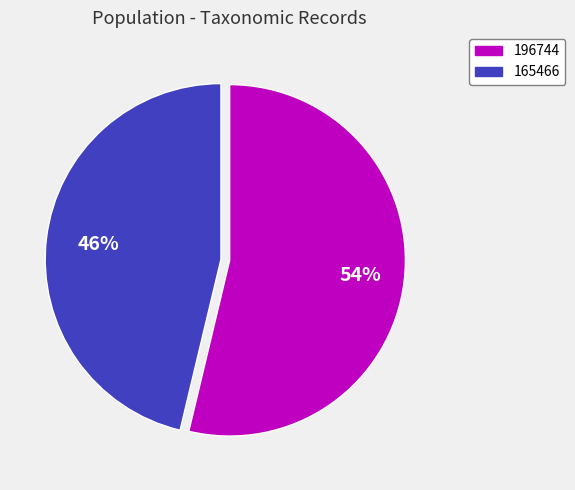

Do 165466 and 196744 together represent more than half of the pie?

Yes